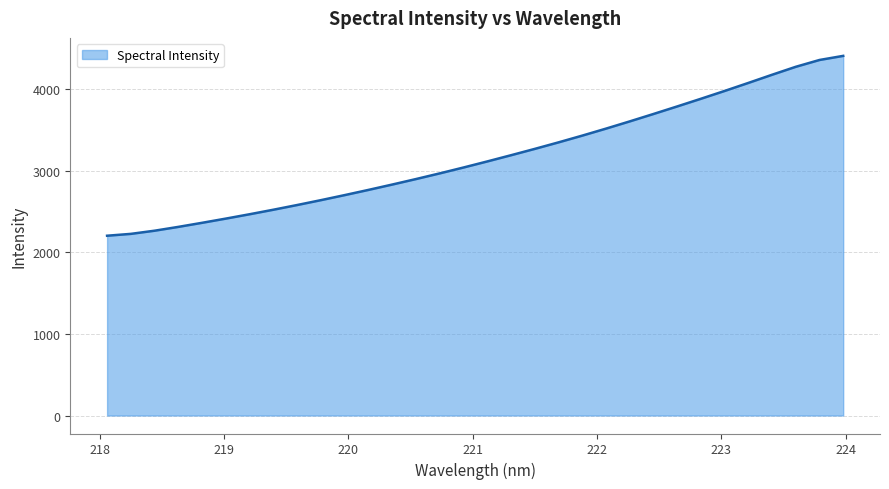

What is the difference between the maximum and minimum values?

2206.4